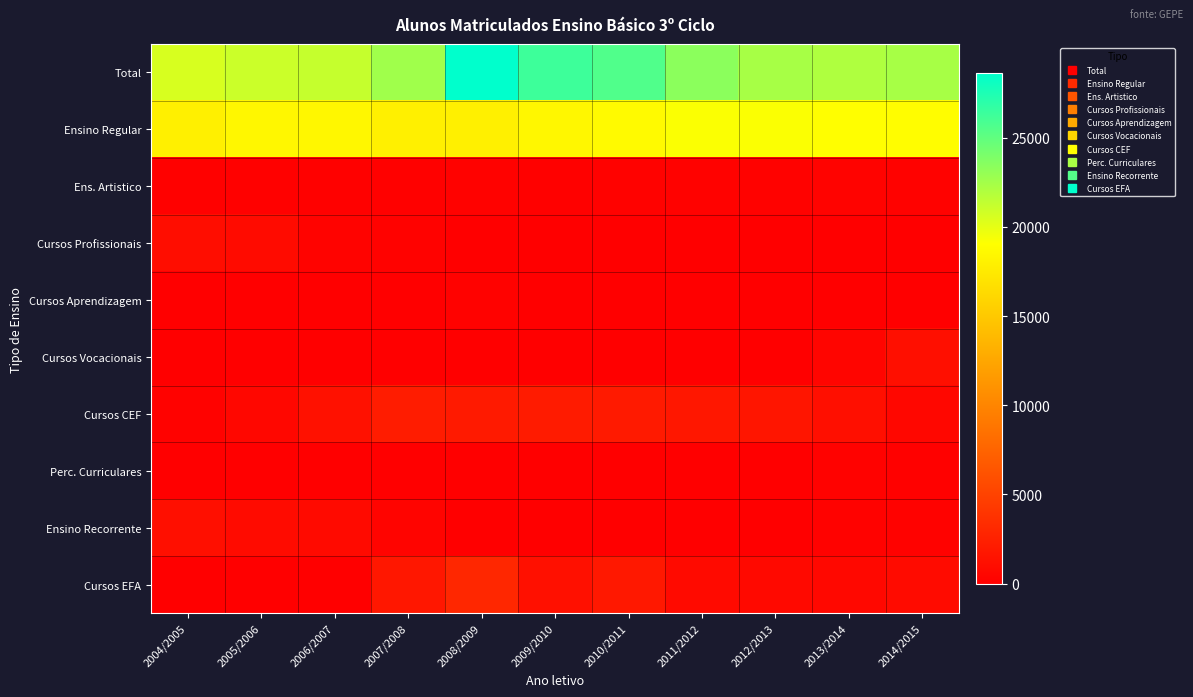

Rank the series at 2006/2007 from highest to lowest value.

Total, Ensino Regular, Cursos CEF, Ensino Recorrente, Cursos Profissionais, Ens. Artistico, Cursos EFA, Cursos Vocacionais, Cursos Aprendizagem, Perc. Curriculares